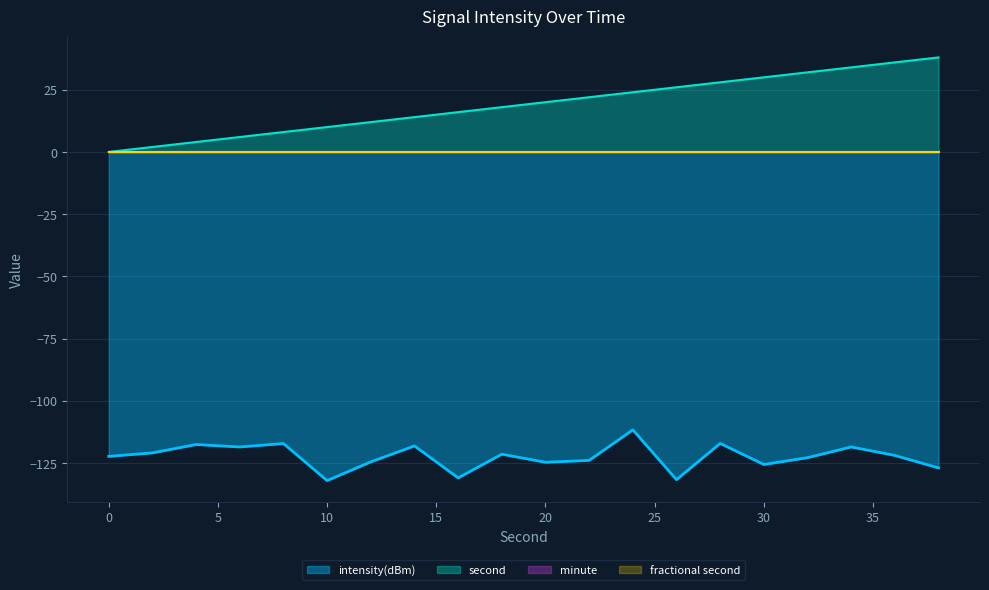

How many lines are shown in the chart?

4